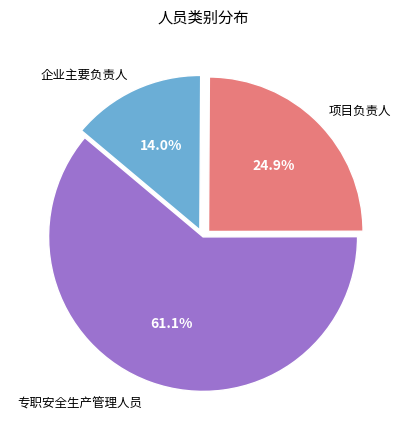

Is there any slice that represents more than half of the pie?

Yes